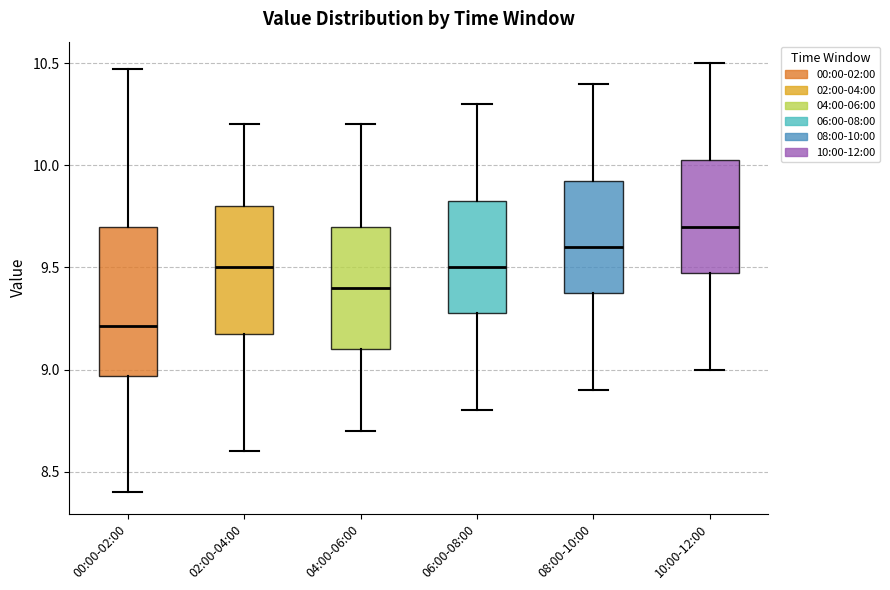

Which box is the tallest, from its lower edge to its upper edge?

00:00-02:00